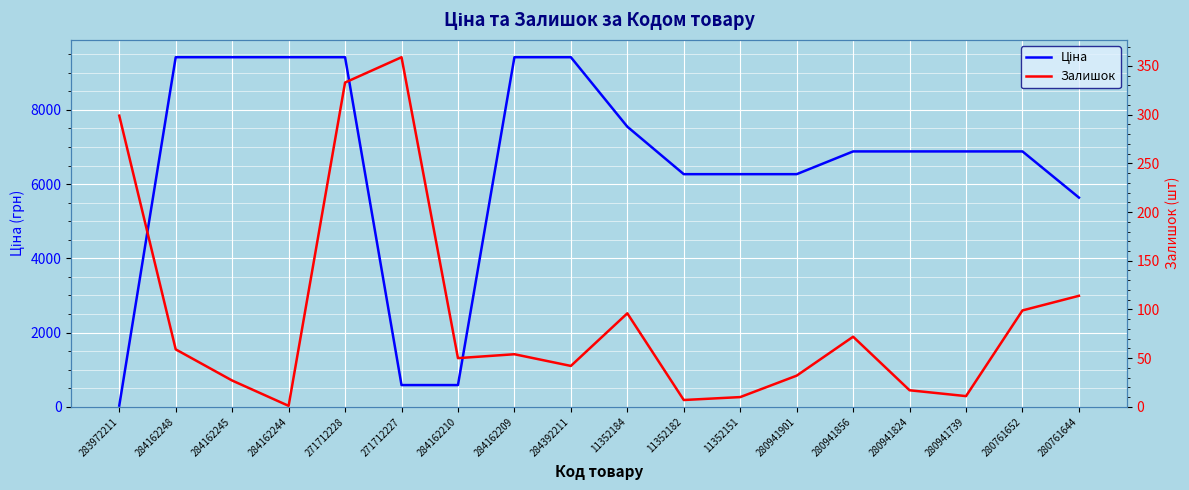

The Залишок series shows 10.0 at 11352151. True or false?

True